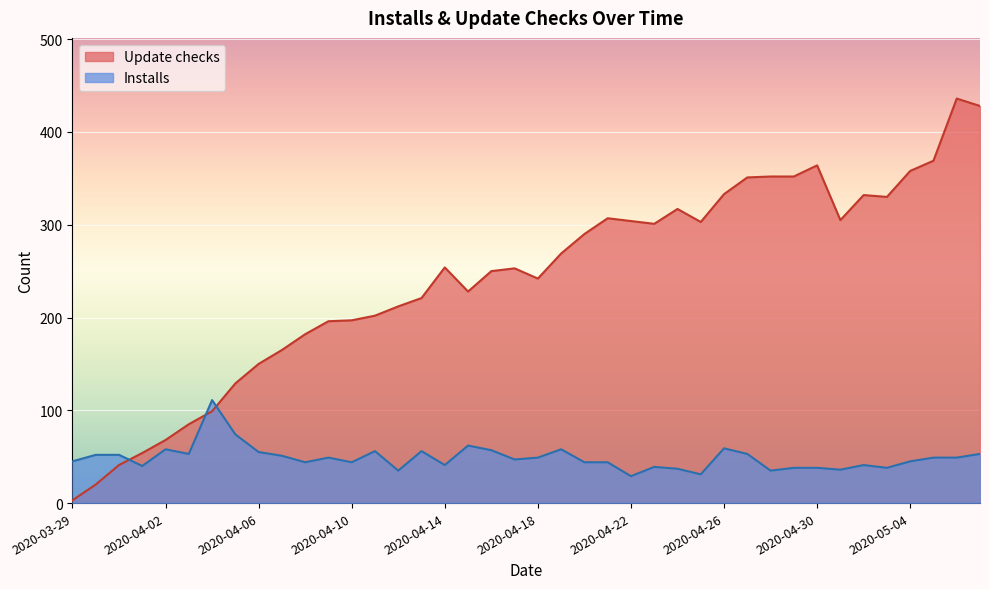

What position from the right is 2020-03-29?

40